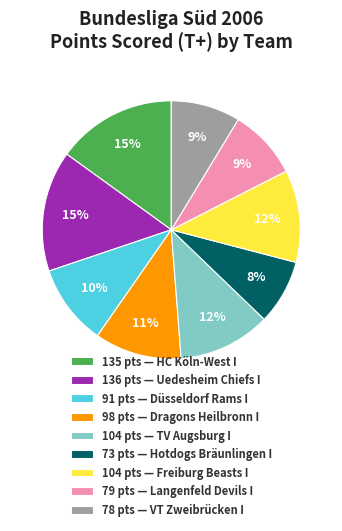

Is there a majority slice in this chart?

No